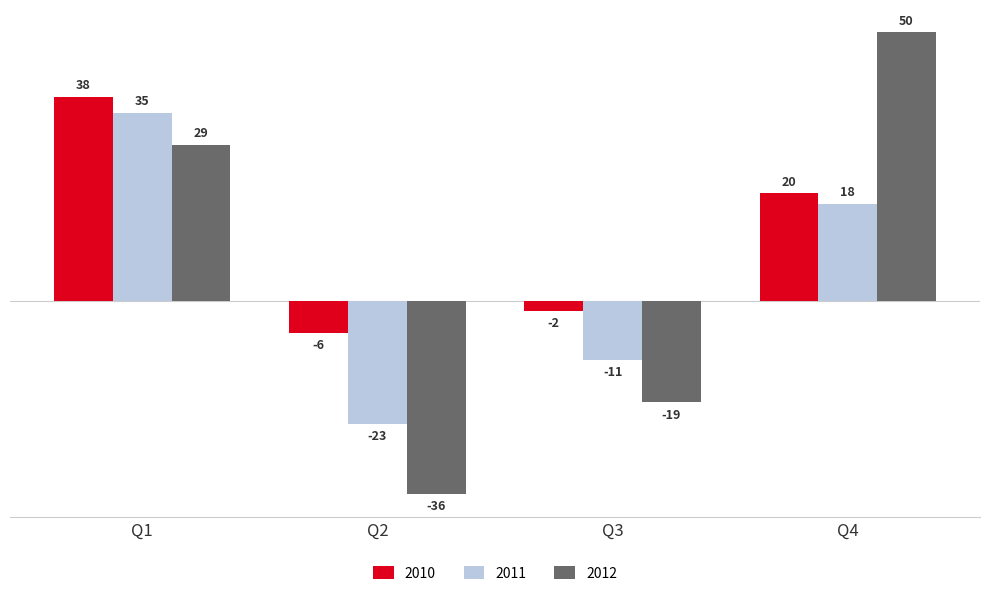

Is it true that 2012 equals 29 at Q1?

True